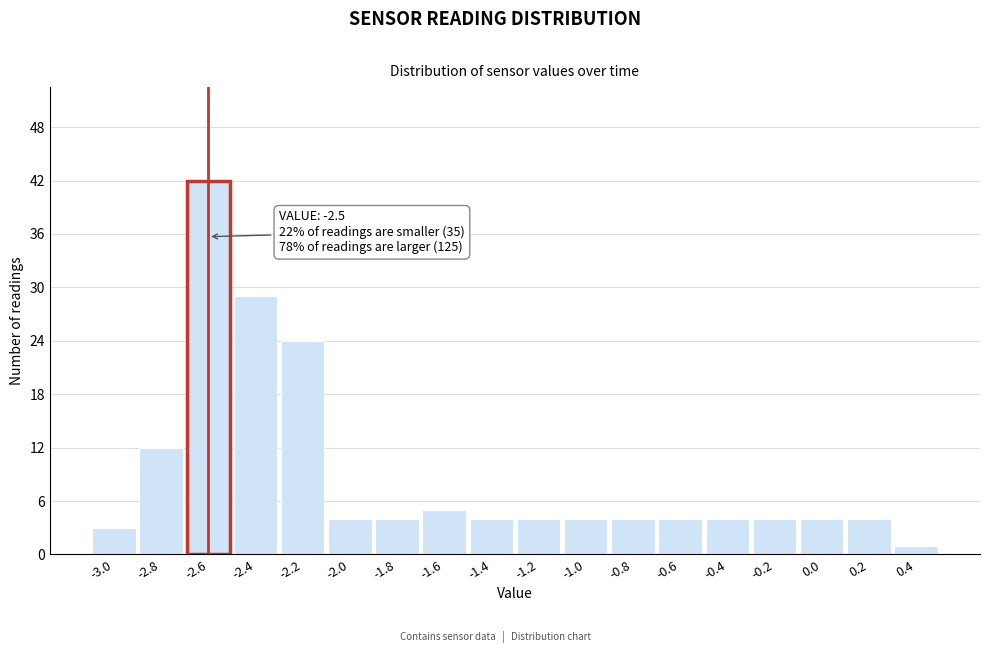

Reading left to right, list all the values displayed in this chart.

3	12	42	29	24	4	4	5	4	4	4	4	4	4	4	4	4	1